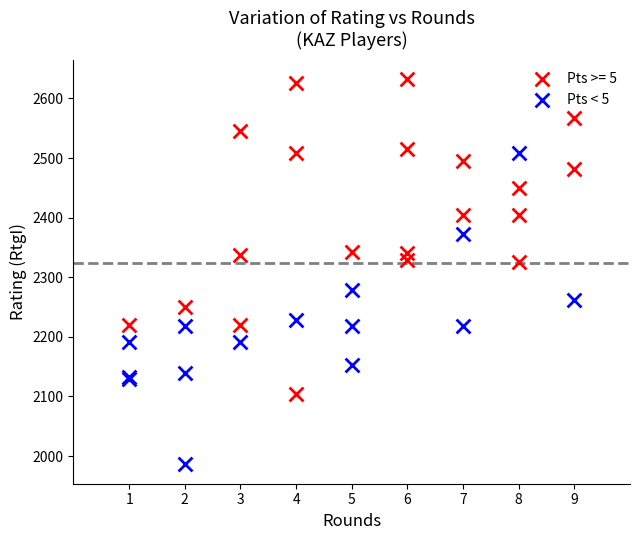

Which series contains the highest Y value?

Pts >= 5